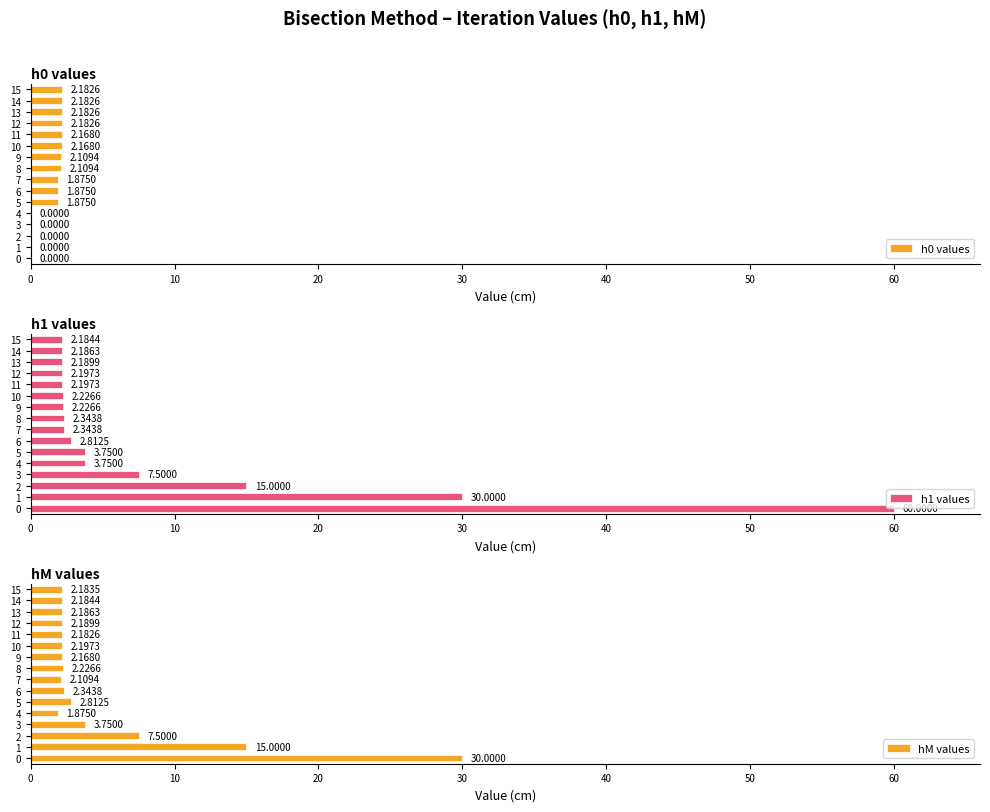

What is the difference between the maximum and second lowest values in the hM values series?

27.9